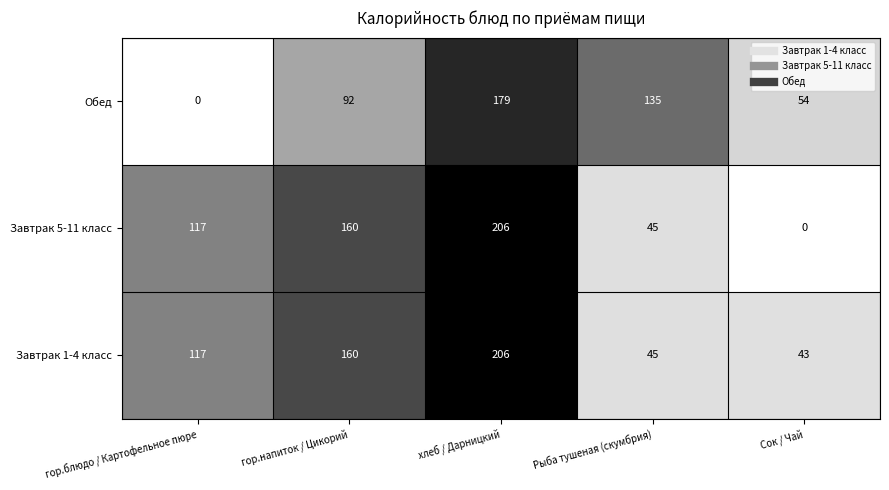

Count the number of categories in the chart.

5